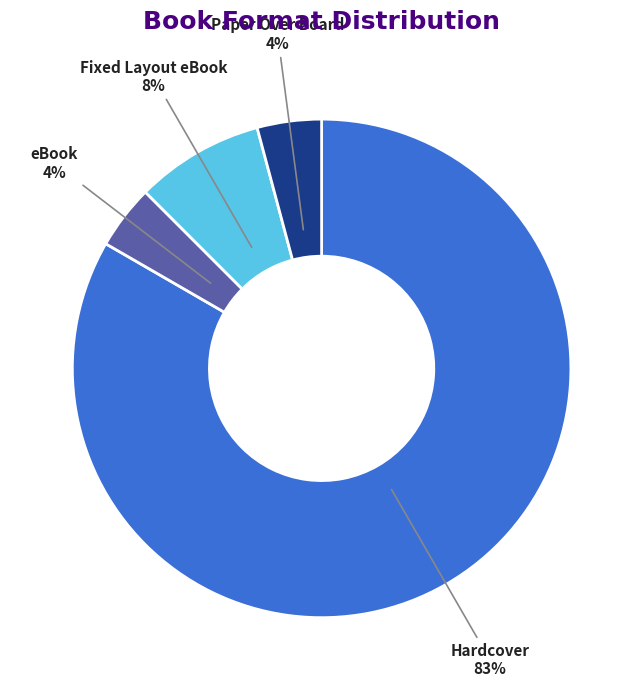

How many slices are in this pie chart?

4